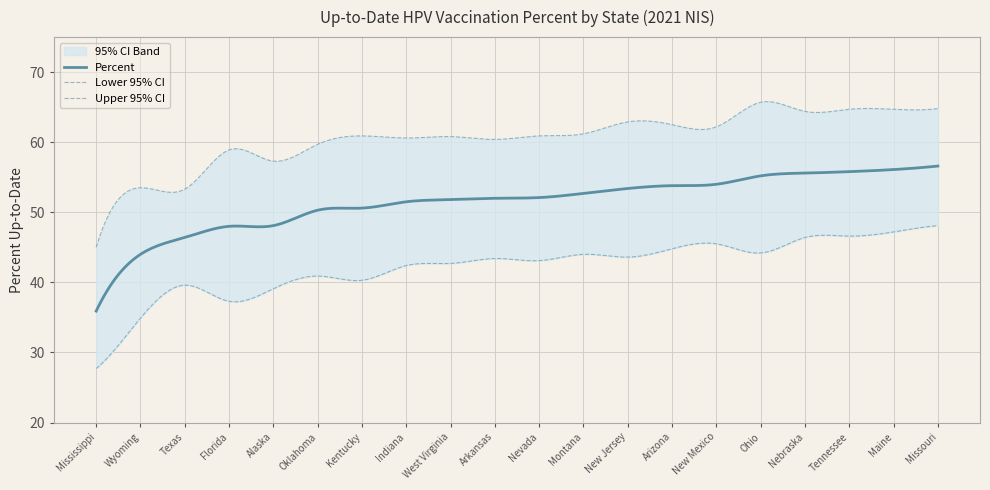

Reading right to left, list all the values displayed in this chart.

Percent: Missouri=56.6	Maine=56.1	Tennessee=55.8	Nebraska=55.6	Ohio=55.2	New Mexico=54.0	Arizona=53.8	New Jersey=53.4	Montana=52.7	Nevada=52.1	Arkansas=52.0	West Virginia=51.8	Indiana=51.5	Kentucky=50.6	Oklahoma=50.3	Alaska=48.1	Florida=48.0	Texas=46.4	Wyoming=44.0	Mississippi=35.9
Lower 95% CI: Missouri=48.1	Maine=47.2	Tennessee=46.6	Nebraska=46.4	Ohio=44.2	New Mexico=45.5	Arizona=44.8	New Jersey=43.6	Montana=44.0	Nevada=43.1	Arkansas=43.4	West Virginia=42.7	Indiana=42.4	Kentucky=40.3	Oklahoma=40.9	Alaska=39.1	Florida=37.3	Texas=39.6	Wyoming=34.9	Mississippi=27.7
Upper 95% CI: Missouri=64.8	Maine=64.7	Tennessee=64.7	Nebraska=64.4	Ohio=65.7	New Mexico=62.2	Arizona=62.5	New Jersey=62.9	Montana=61.2	Nevada=60.9	Arkansas=60.4	West Virginia=60.8	Indiana=60.6	Kentucky=60.9	Oklahoma=59.7	Alaska=57.3	Florida=58.9	Texas=53.3	Wyoming=53.5	Mississippi=45.0